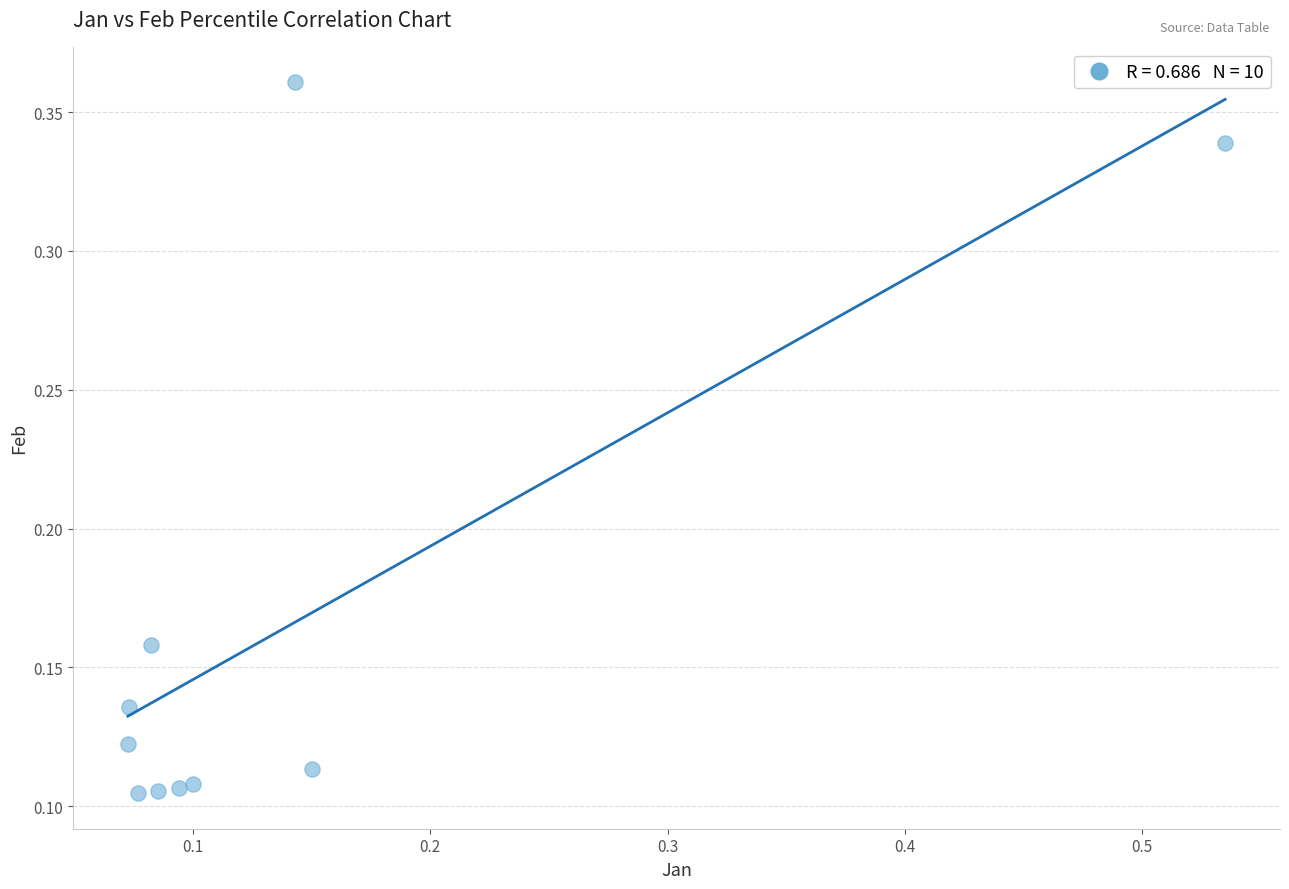

What is the range of X values (max minus min)?

0.5